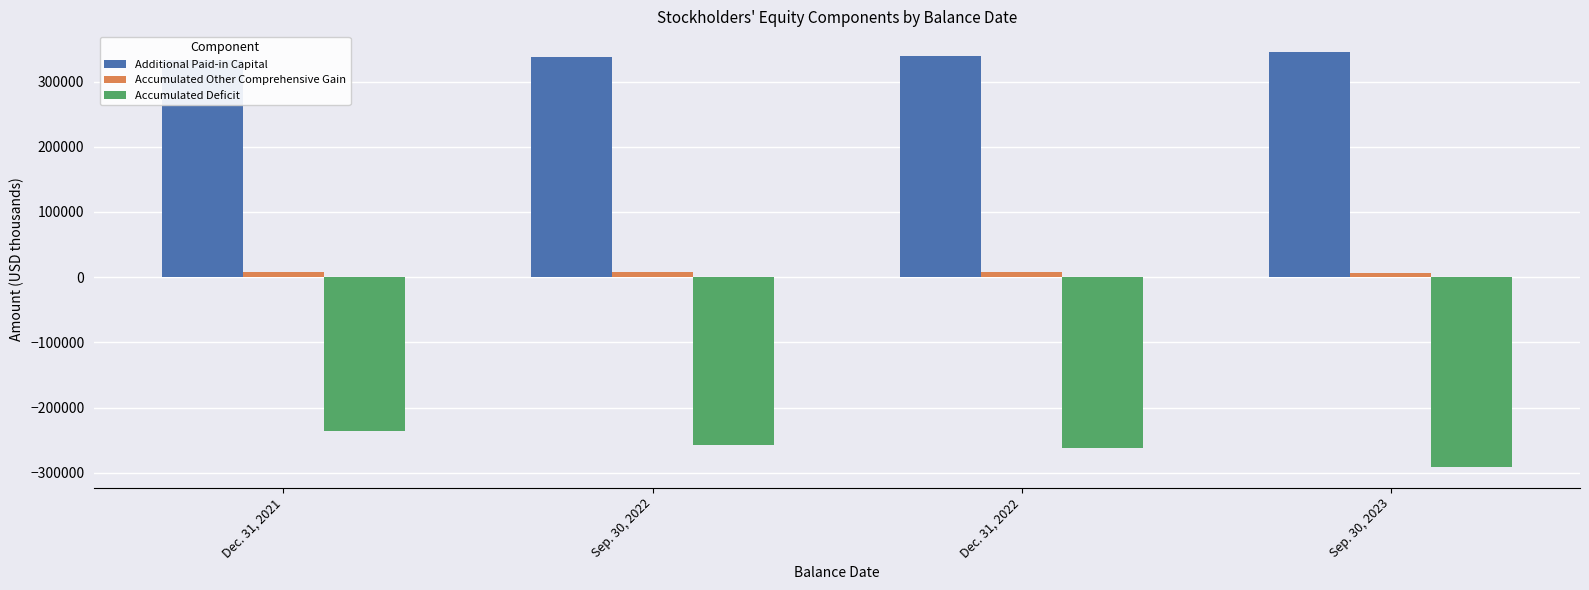

What is the lowest value of the Accumulated Deficit series?

-290904